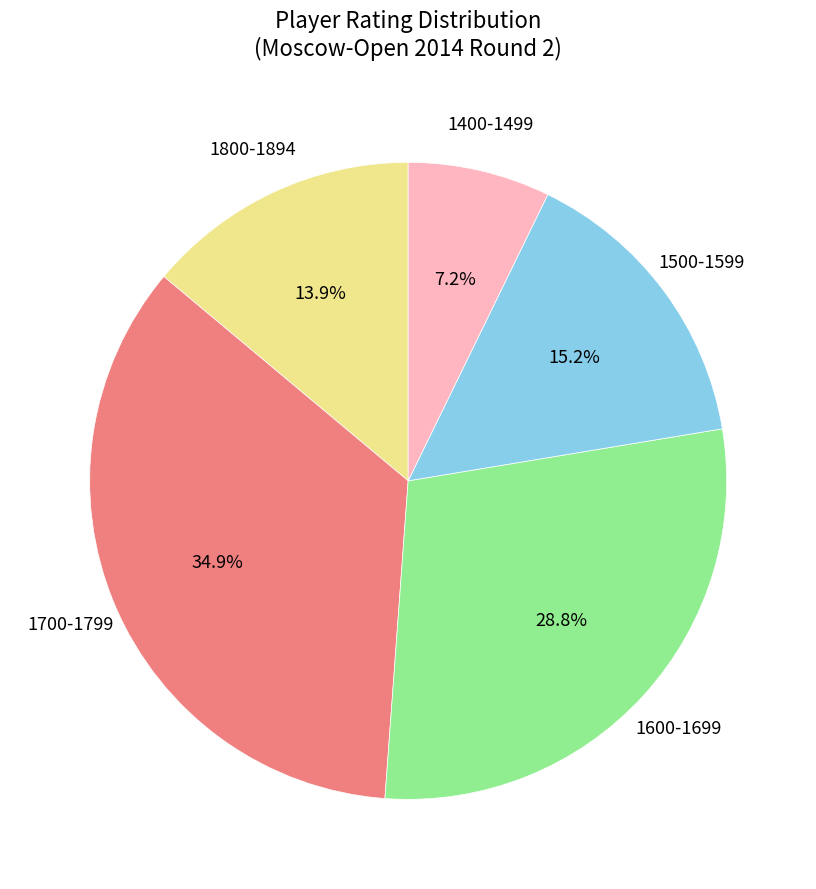

Does any single category account for the majority?

No